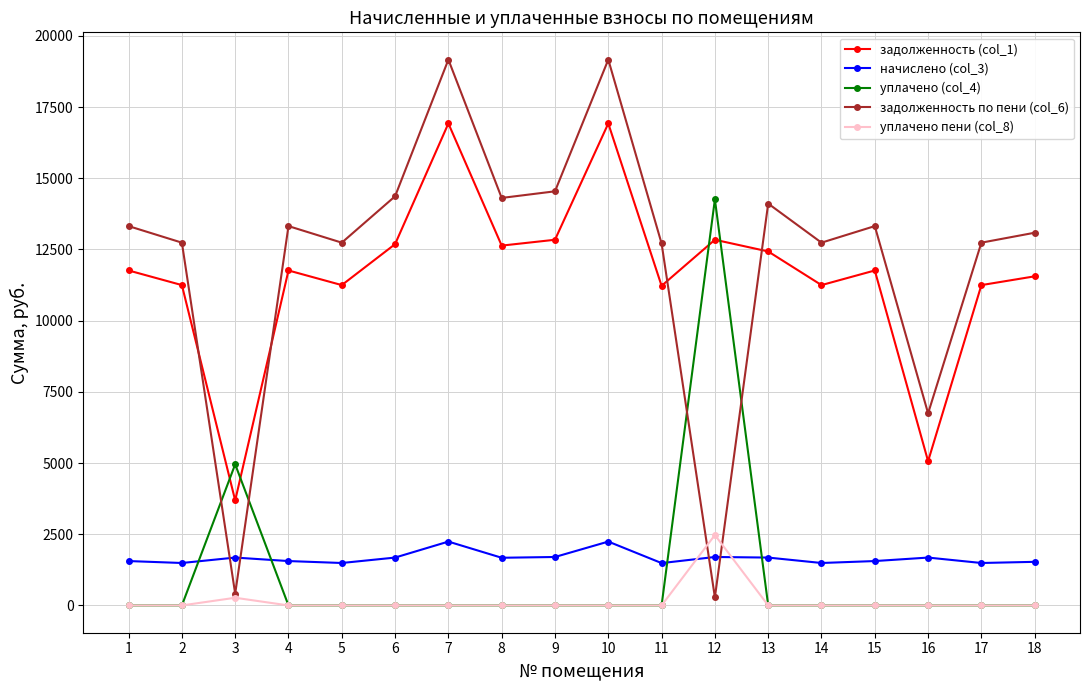

Rank the series by their maximum value, from highest to lowest.

задолженность по пени (col_6), задолженность (col_1), уплачено (col_4), уплачено пени (col_8), начислено (col_3)